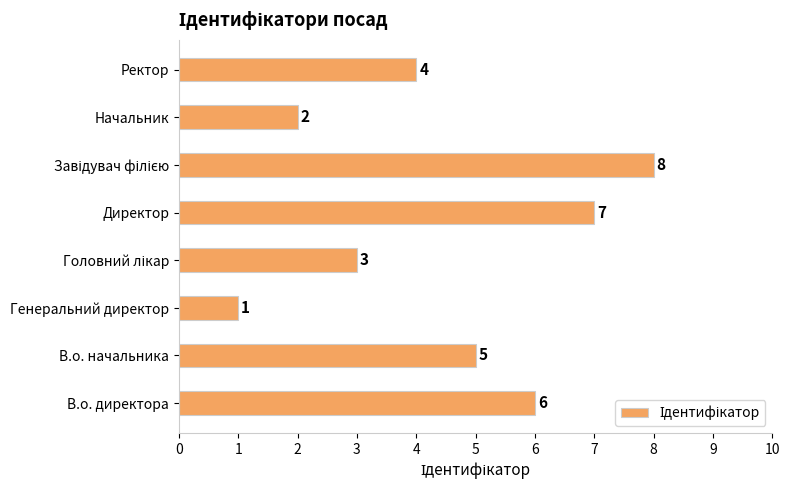

What is the ratio of the value at В.о. директора to the value at Начальник?

3.0